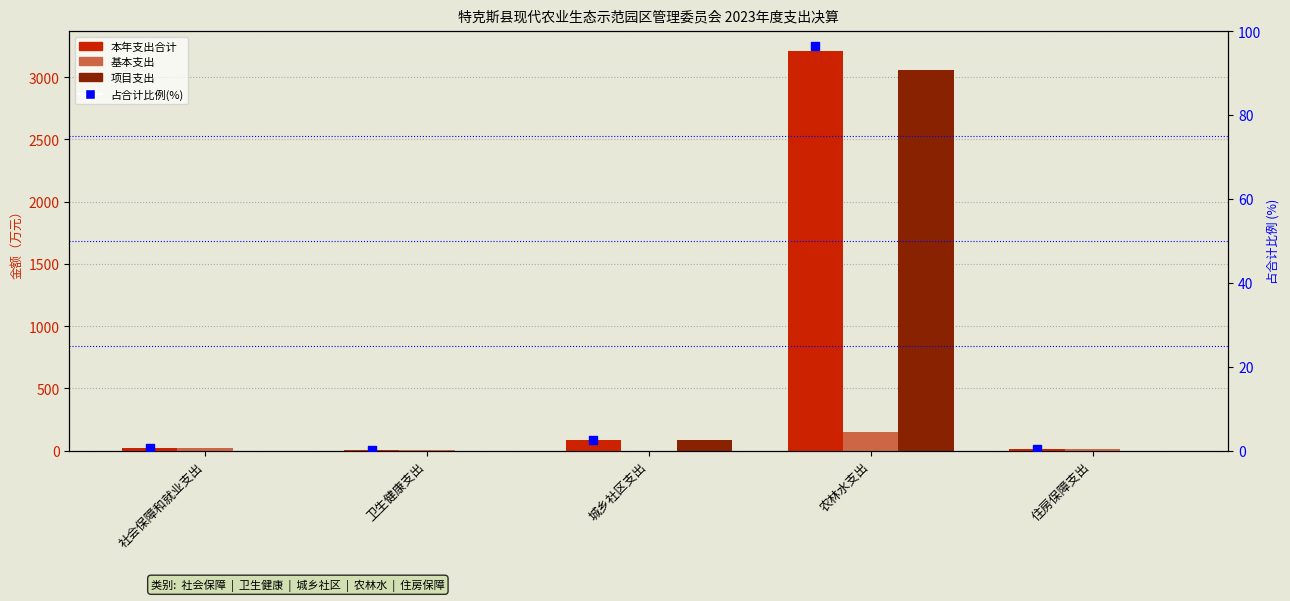

Which series contains the lowest Y value?

基本支出